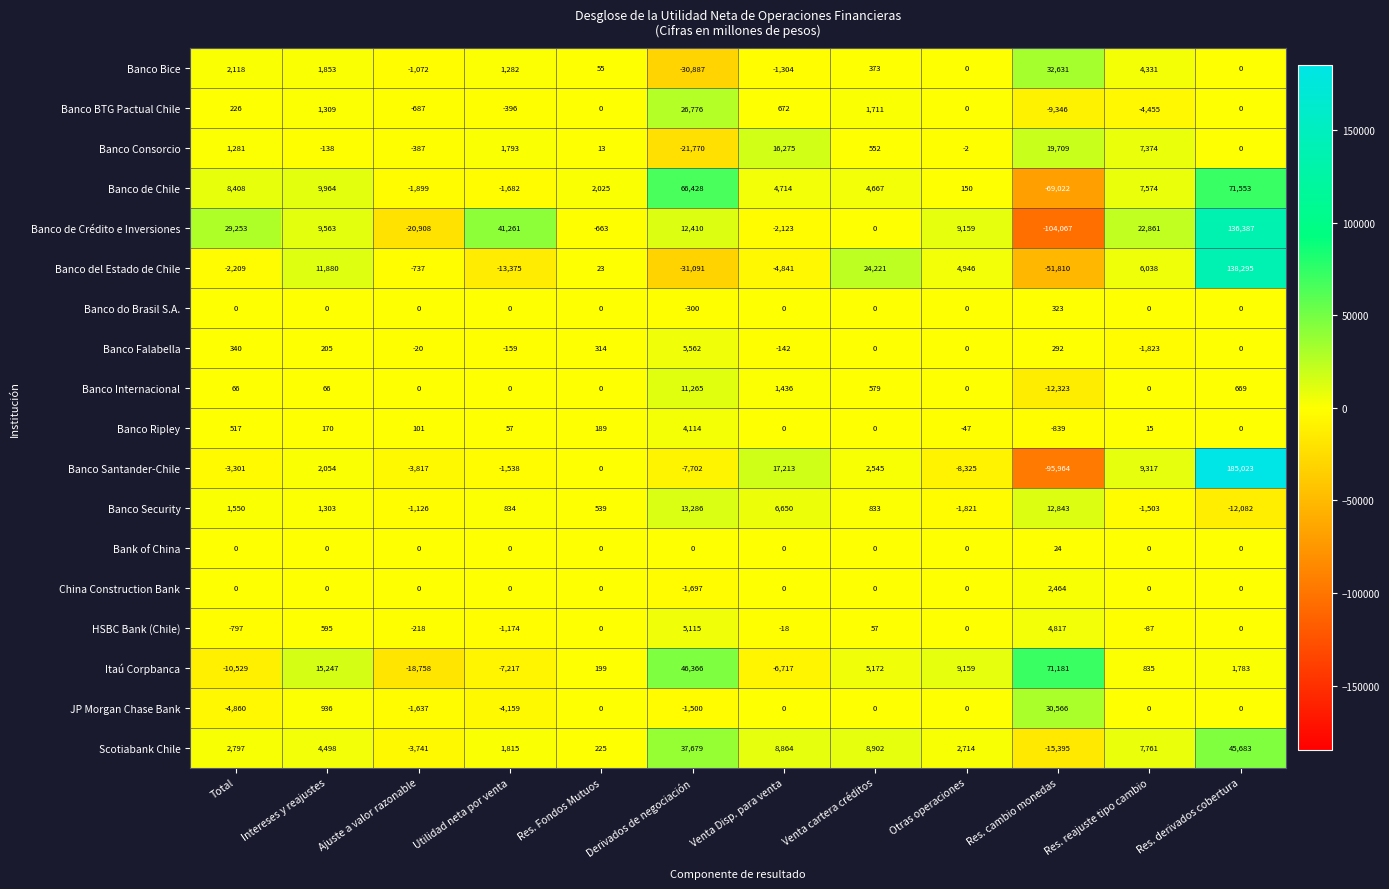

What is the difference between the maximum and minimum values in the Banco Internacional series?

23588